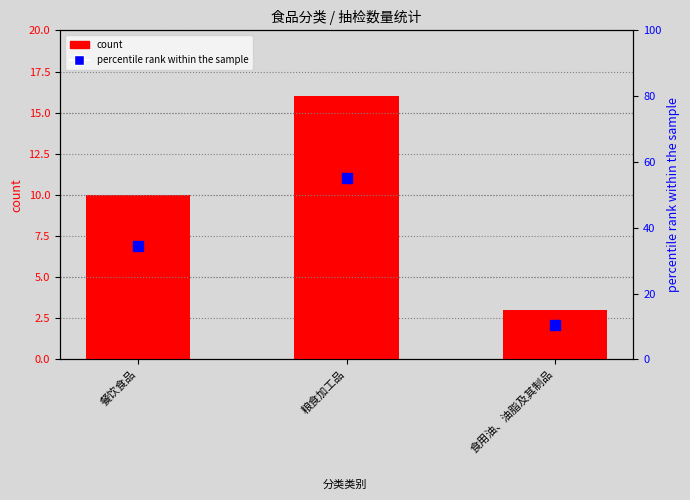

What is the difference between the percentile rank within the sample values at 食用油、油脂及其制品 and 餐饮食品?

24.2